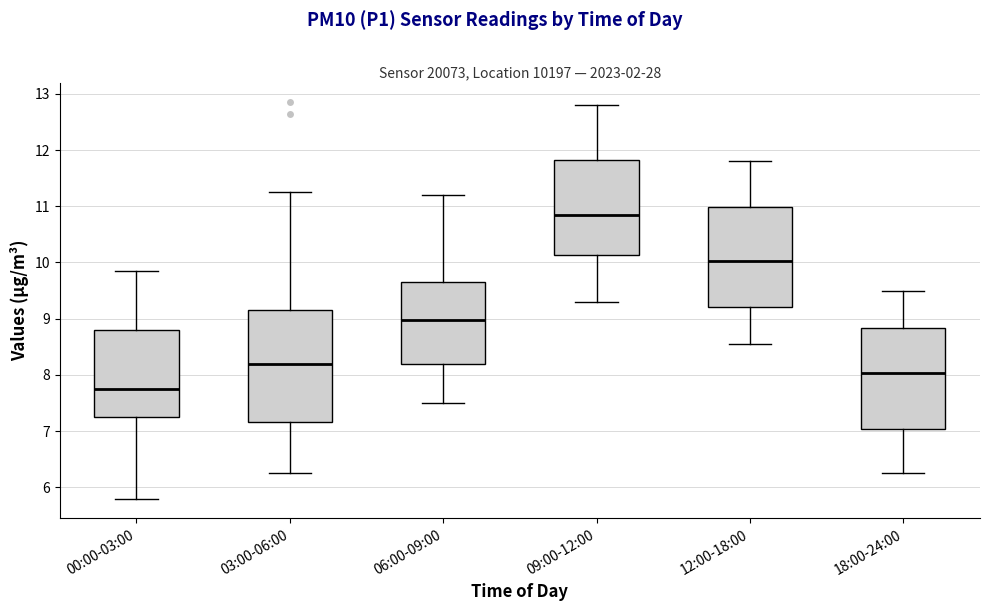

Which box has the highest median line?

09:00-12:00